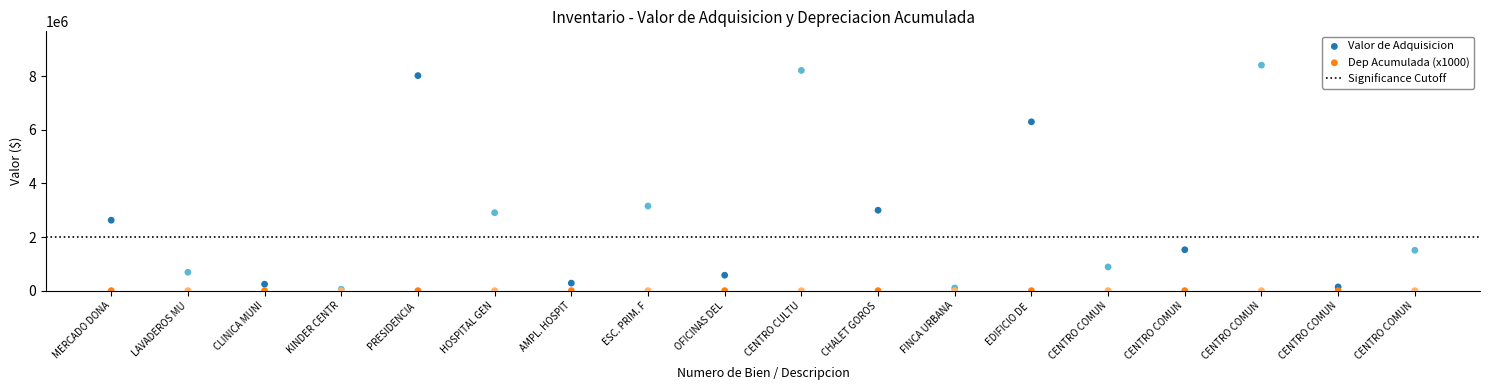

In the Valor de Adquisicion series, what Y value is closest to 4233089?

3157432.0